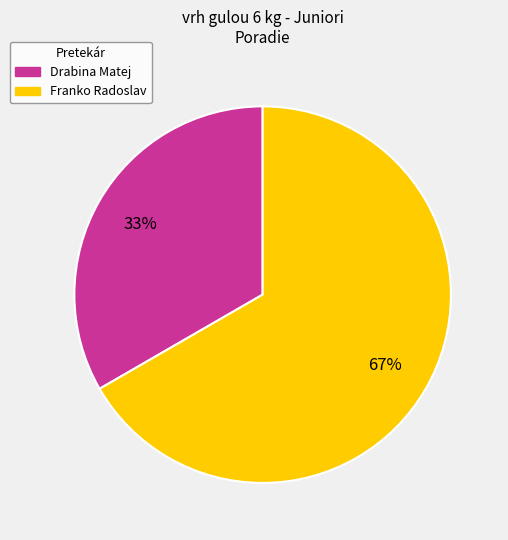

What is the majority slice?

Franko Radoslav